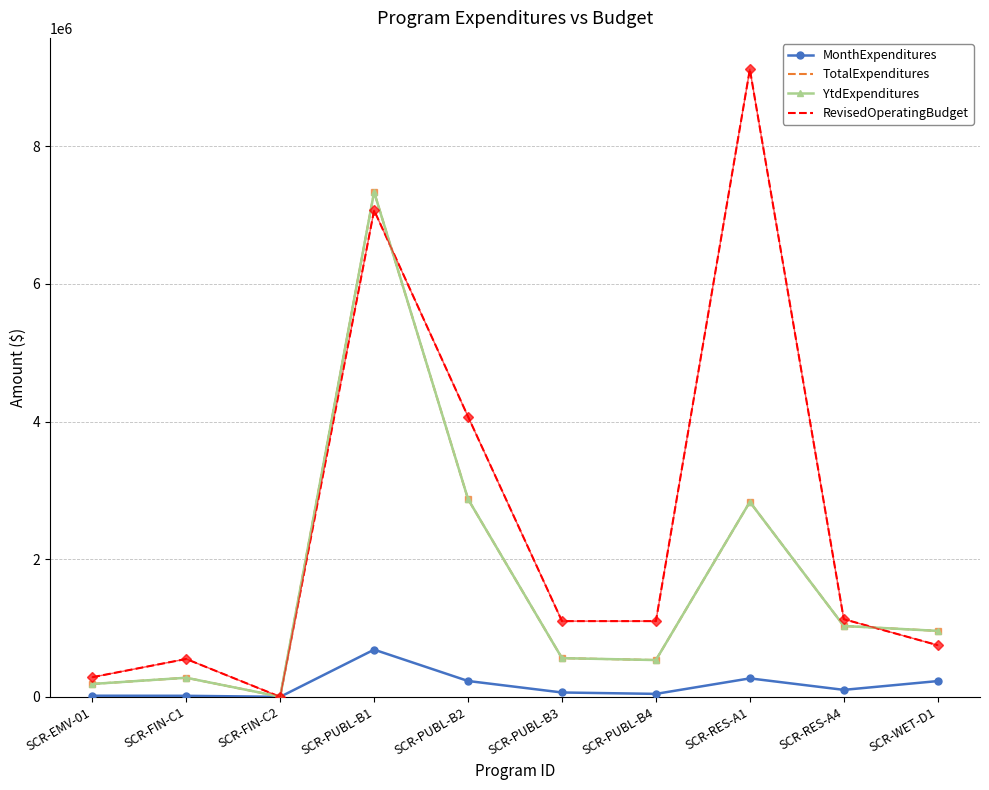

List the labels in order of MonthExpenditures value, smallest first.

SCR-FIN-C2, SCR-FIN-C1, SCR-EMV-01, SCR-PUBL-B4, SCR-PUBL-B3, SCR-RES-A4, SCR-WET-D1, SCR-PUBL-B2, SCR-RES-A1, SCR-PUBL-B1